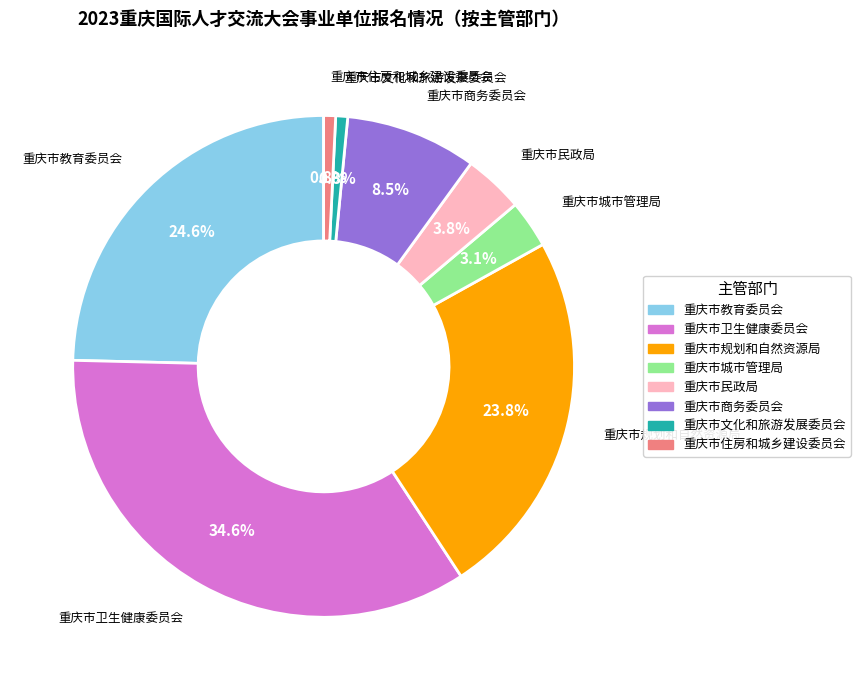

How many slices are in this pie chart?

8